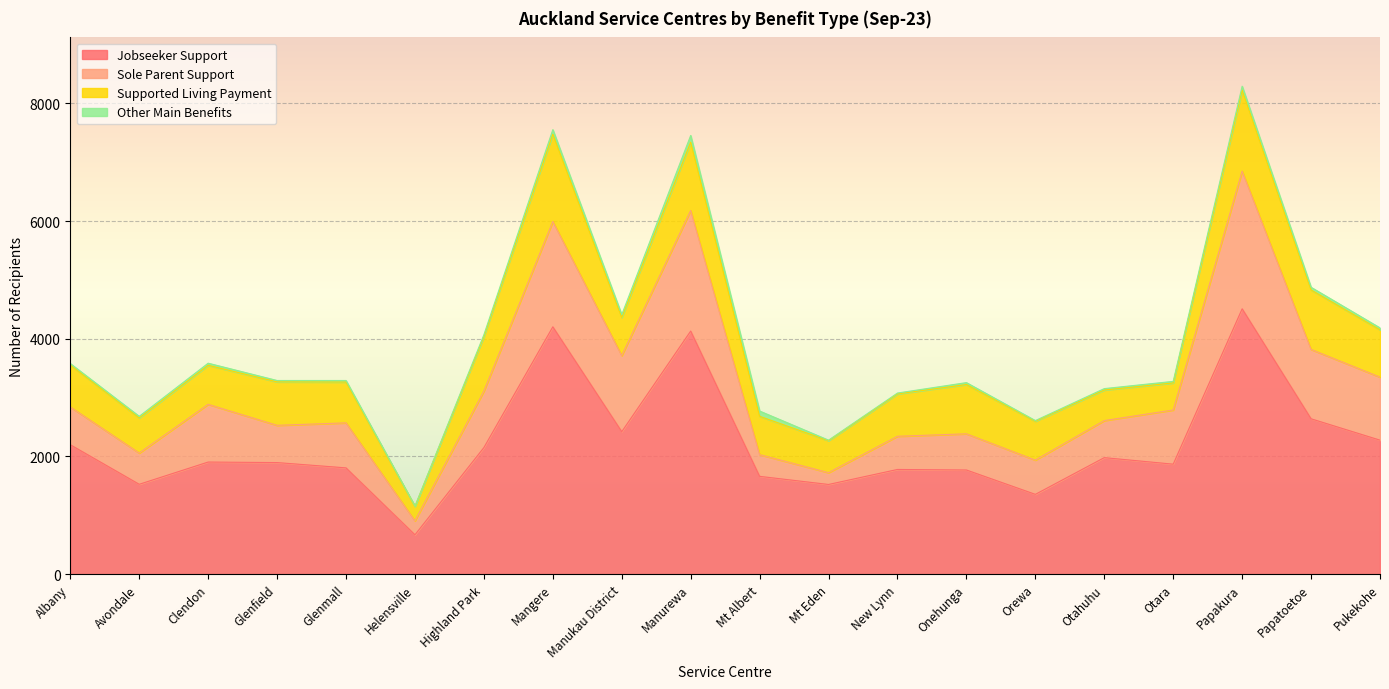

How many data points in Jobseeker Support are above 1905?

9